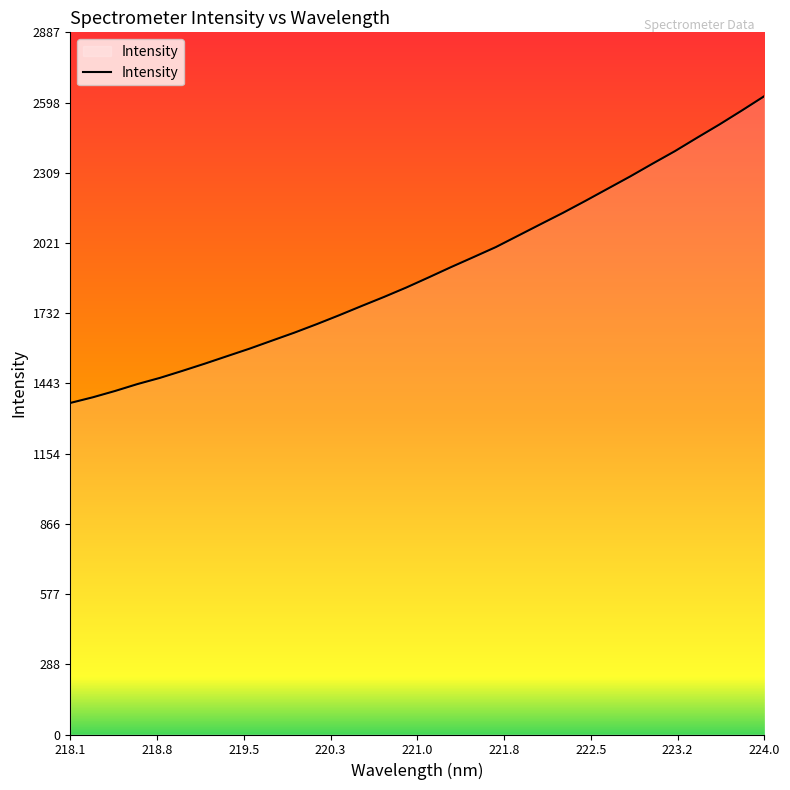

What is the smallest value displayed?

1363.2